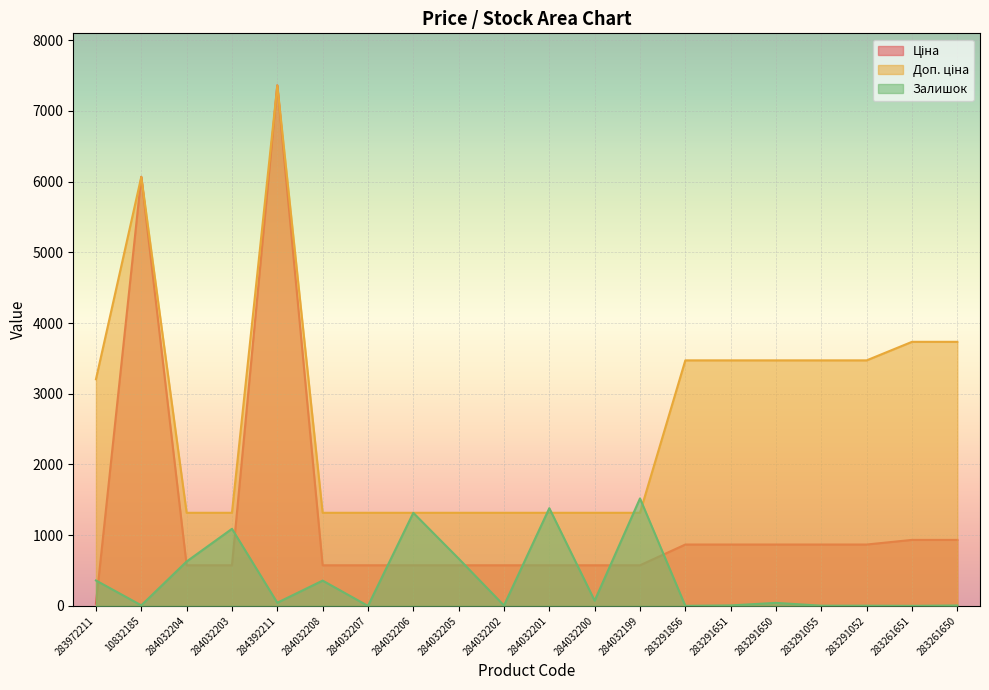

True or false: Ціна and Доп. ціна cross at least once.

False